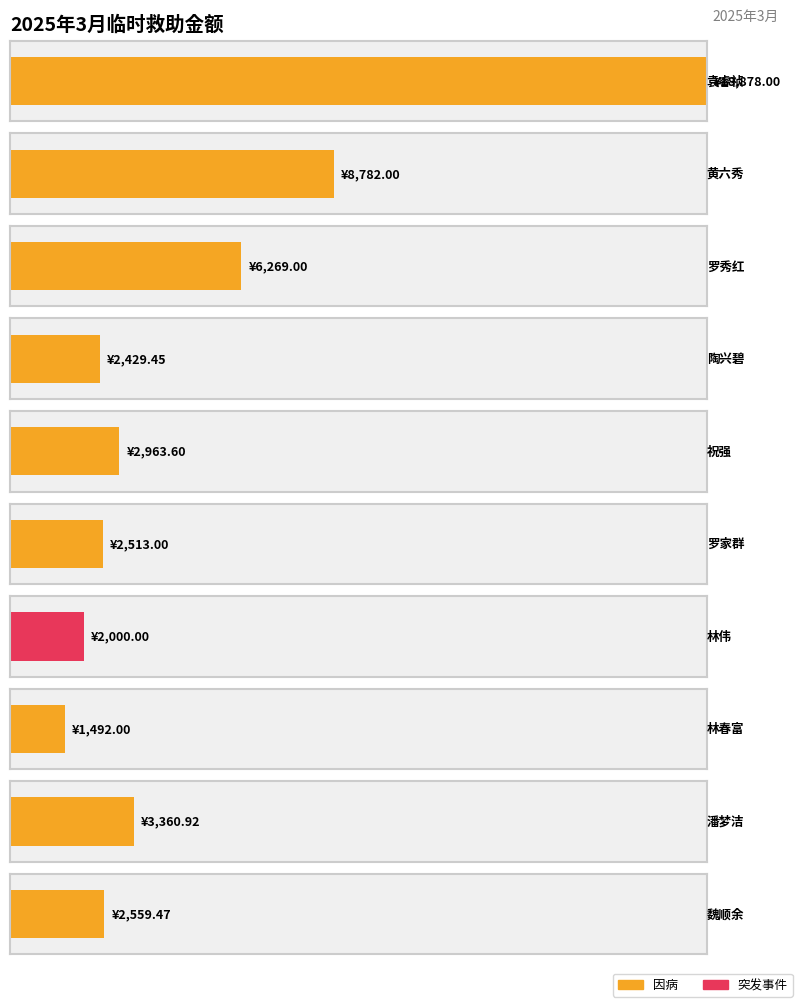

True or false: the data shows 2559.5 at 魏顺余.

True